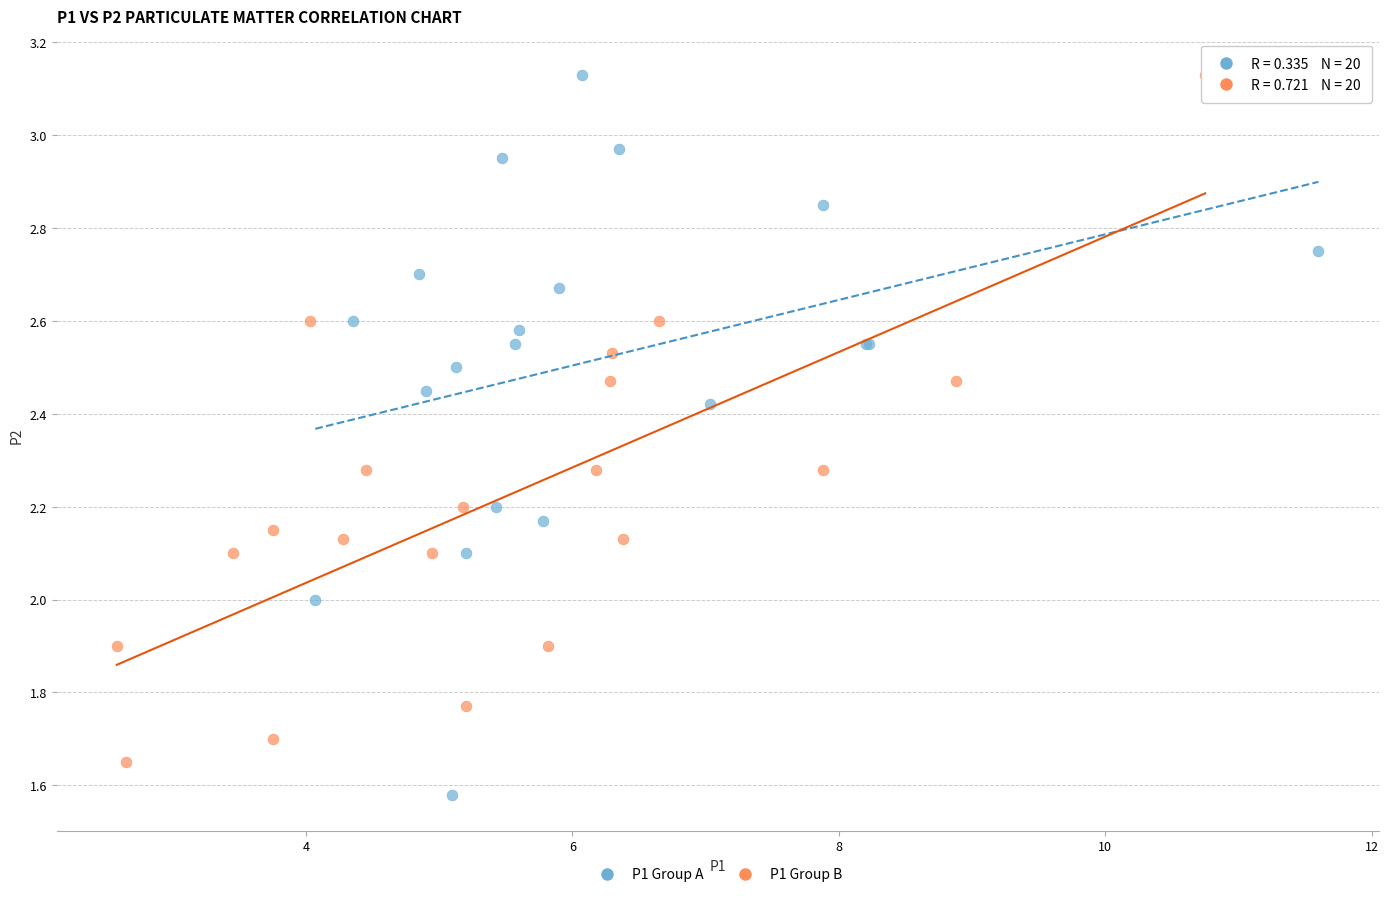

Which series contains the lowest Y value?

P1 Group A